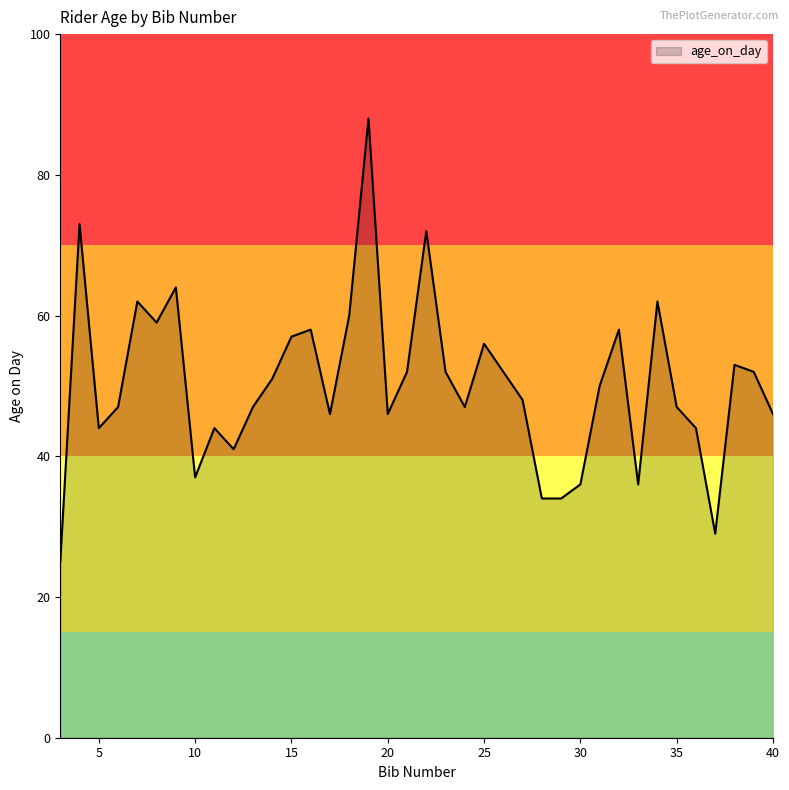

How many interior local peaks (higher than both neighbors) does the data have?

11